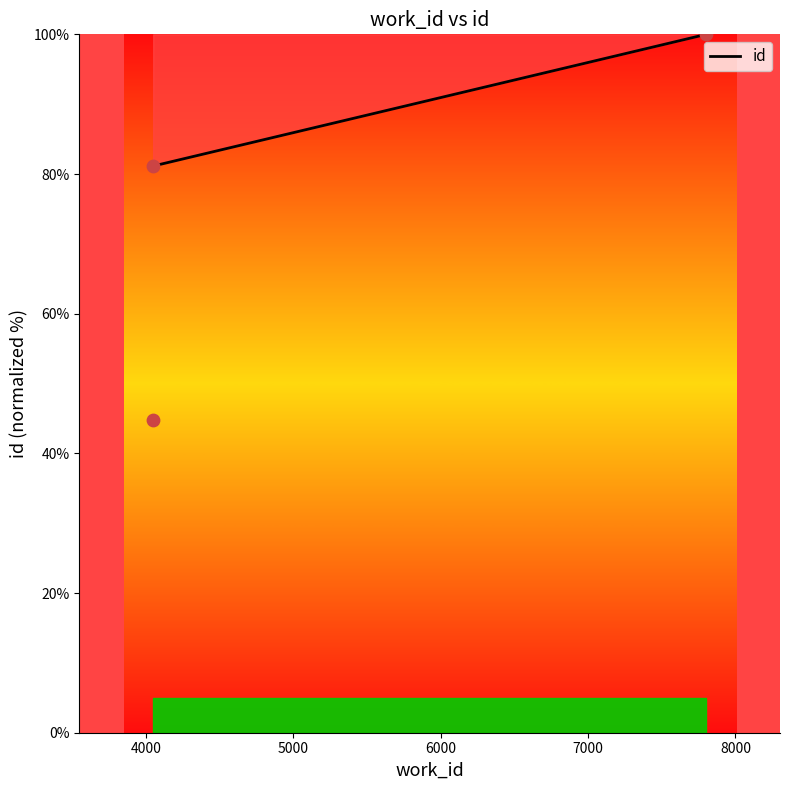

What is the ratio of the value at 7802 to the value at 4050?

1.2